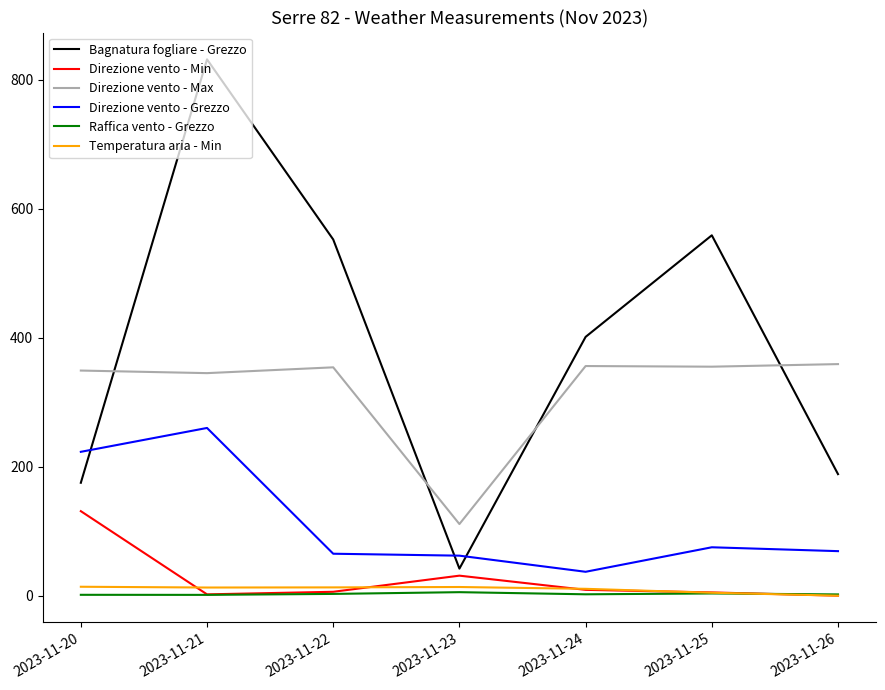

At 2023-11-20, list the series in order from smallest to largest.

Raffica vento - Grezzo, Temperatura aria - Min, Direzione vento - Min, Bagnatura fogliare - Grezzo, Direzione vento - Grezzo, Direzione vento - Max